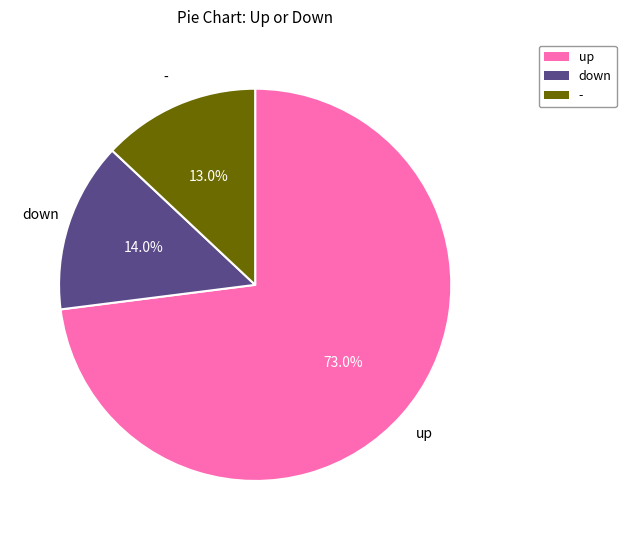

What is the majority slice?

up